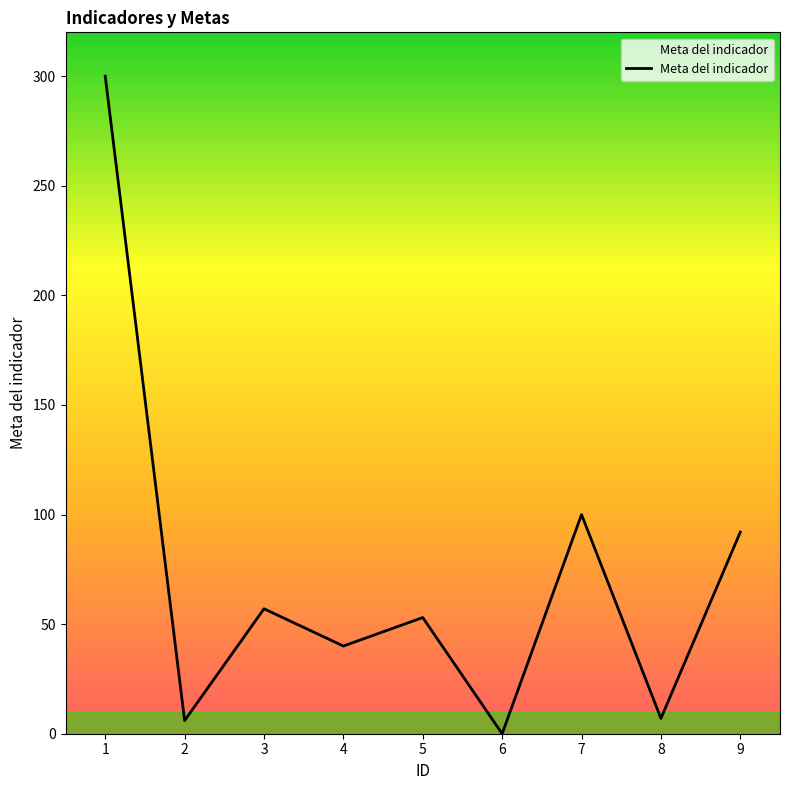

What is the ratio of the value at 9 to the value at 8?

13.1